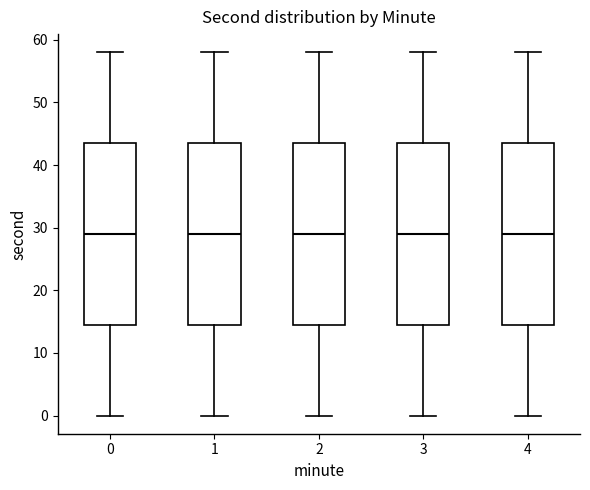

Reading left to right, transcribe this box plot: for each box, give where its median line is, the range the box spans, and where its two whiskers end, as read against the y-axis. The values are not printed on the chart, so give them approximately, as read against the axis.

0: median 29, box 15 to 44, whiskers 0 to 58
1: median 29, box 15 to 44, whiskers 0 to 58
2: median 29, box 15 to 44, whiskers 0 to 58
3: median 29, box 15 to 44, whiskers 0 to 58
4: median 29, box 15 to 44, whiskers 0 to 58